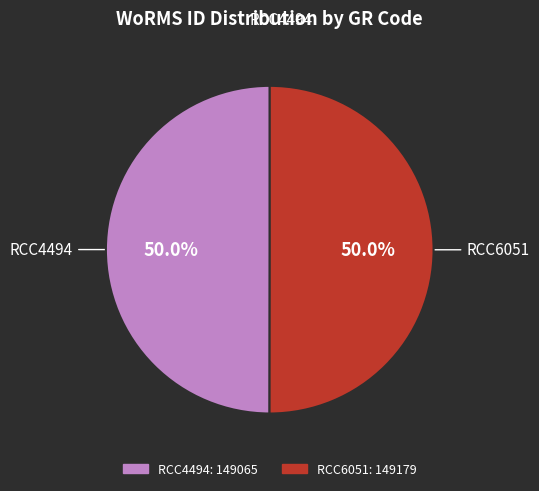

What is the total percentage of RCC6051 and RCC4494?

100.0%